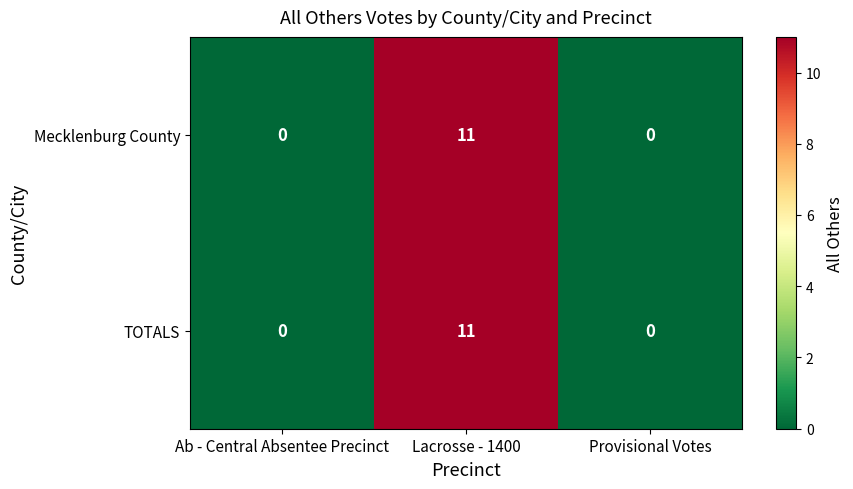

Reading left to right, what are all the values shown in this chart?

Mecklenburg County: 0	11	0
TOTALS: 0	11	0